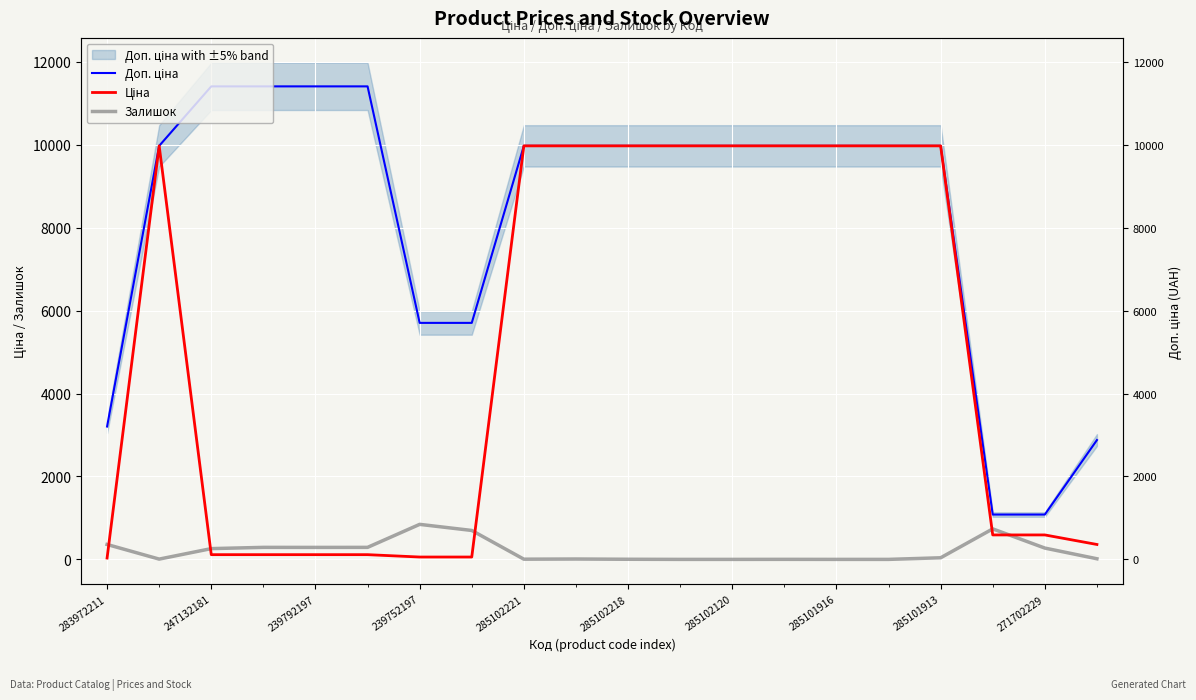

What are all the series names shown in the legend?

Доп. ціна, Ціна, Залишок